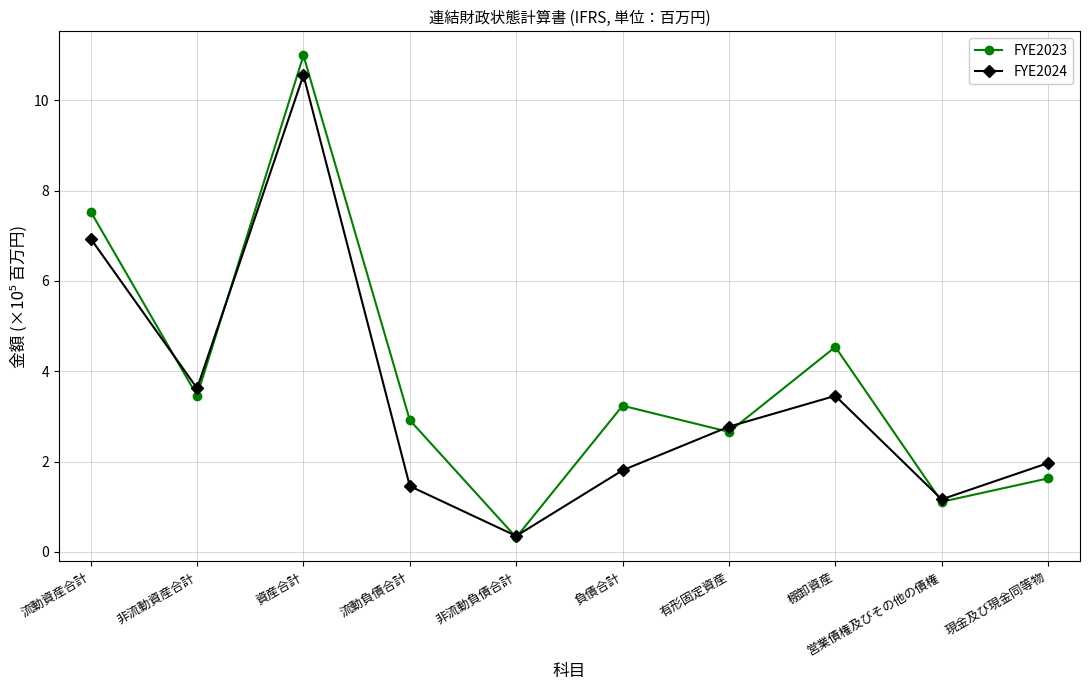

How many interior local valleys does the FYE2023 series have?

4